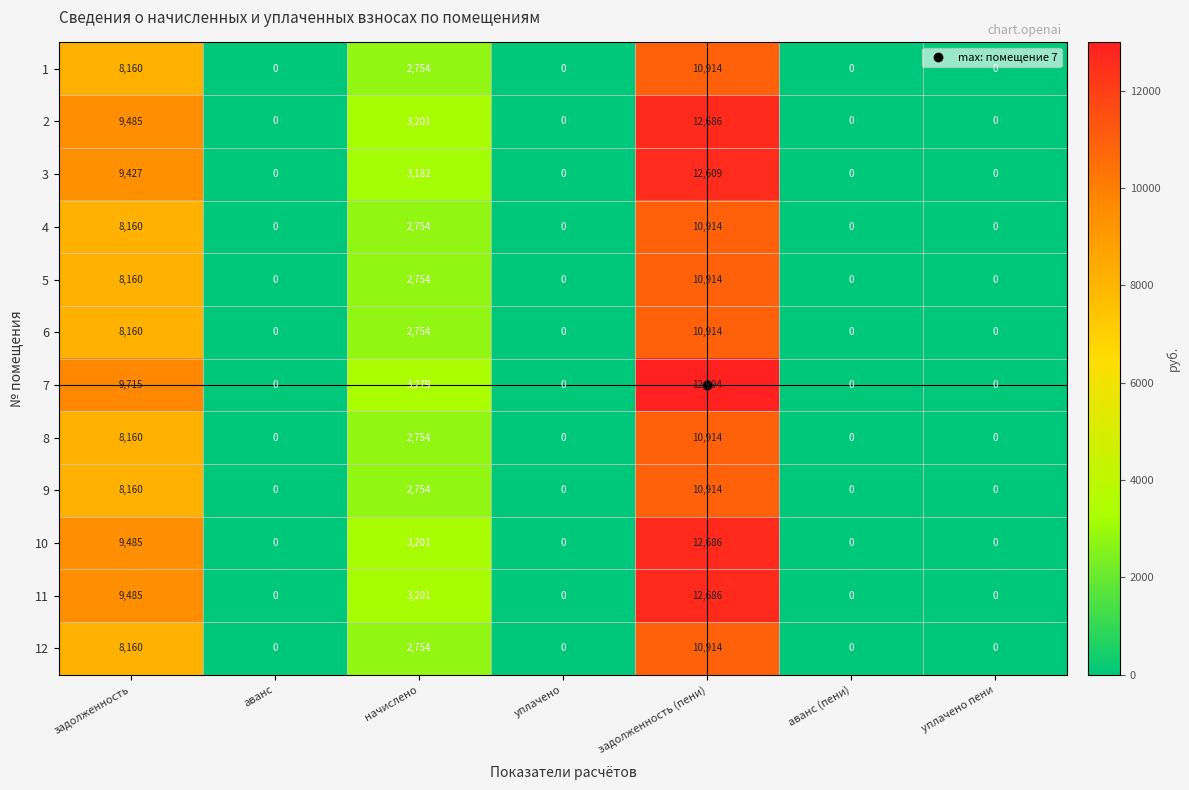

At which category does the chart reach its peak across all series?

задолженность (пени)